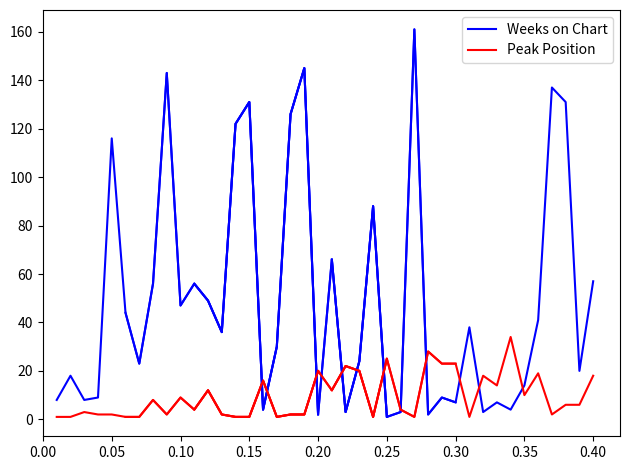

How many lines are shown in the chart?

2